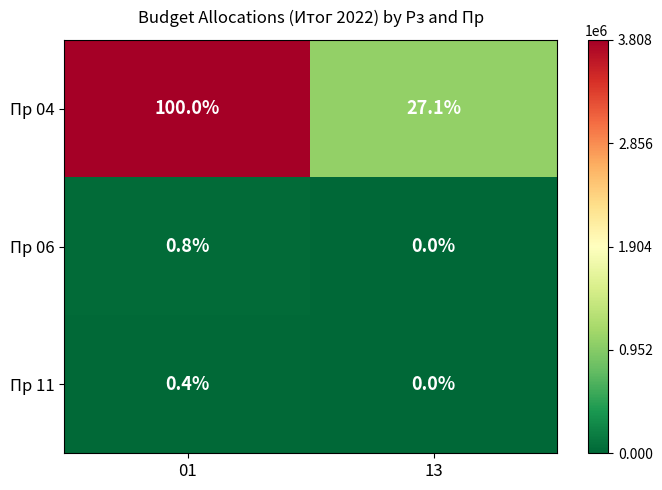

What is the total value across all series at 13?

27.1